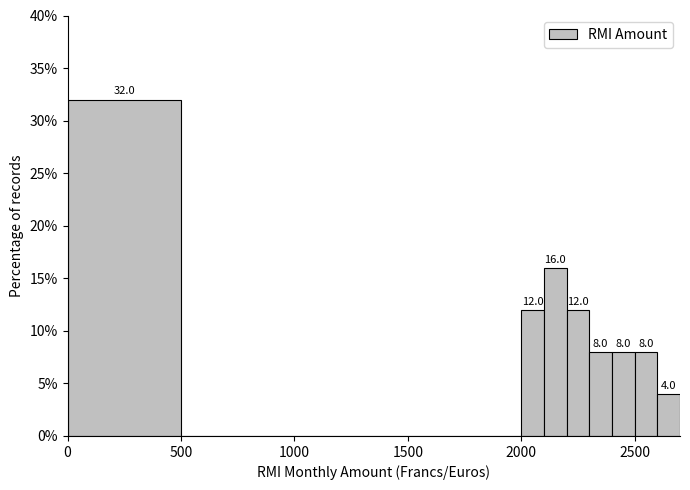

Around what value on the x-axis is the tallest bar? Give the approximate position of its centre, as read against the axis.

250